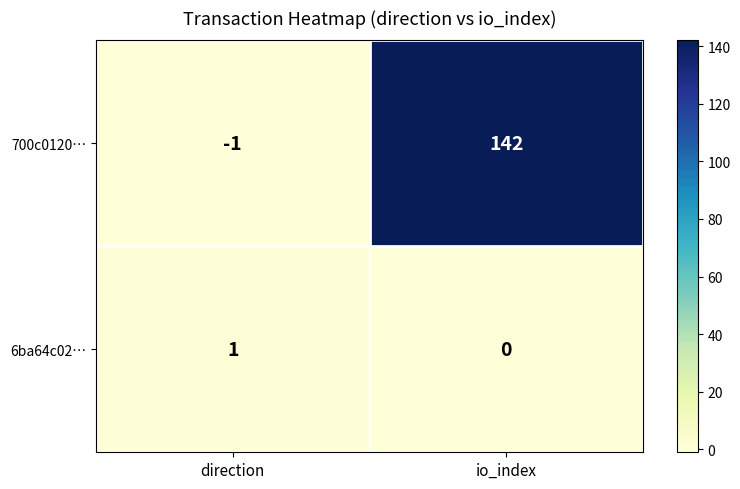

What is the difference between the maximum and minimum values in the 700c0120… series?

143